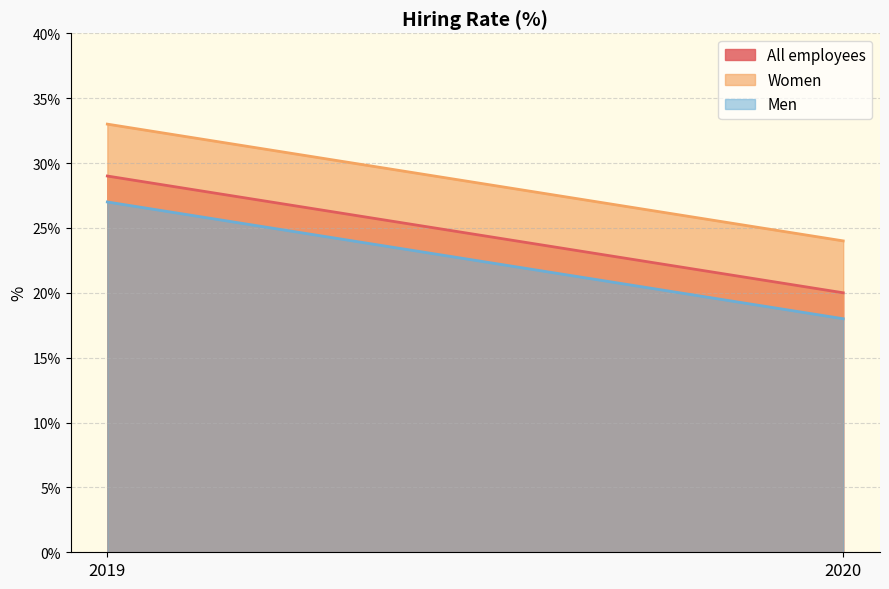

At which category does the chart reach its peak across all series?

2019